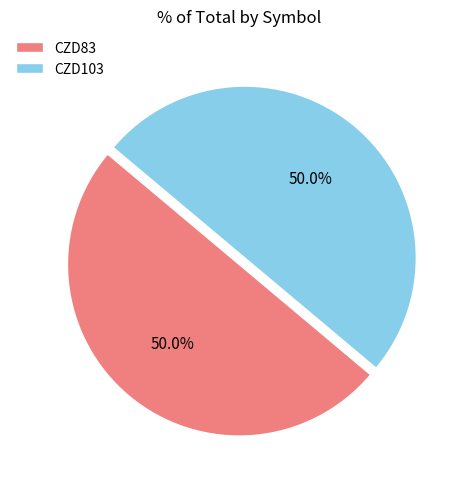

What percentage is the CZD103 slice, to the nearest percent?

50%